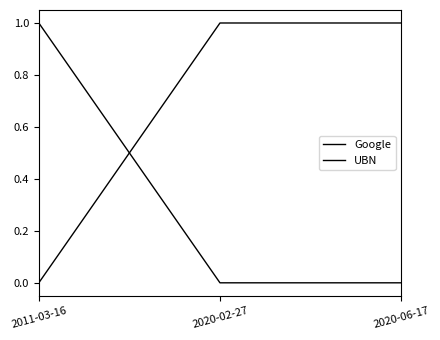

What is the maximum value shown in the chart?

1